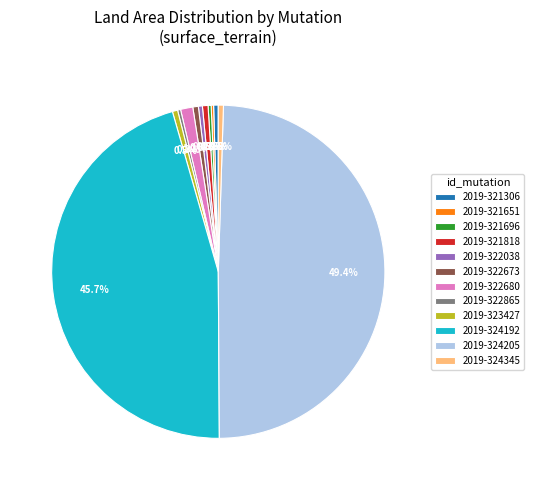

Does 2019-323427 account for over 50% of the chart?

No